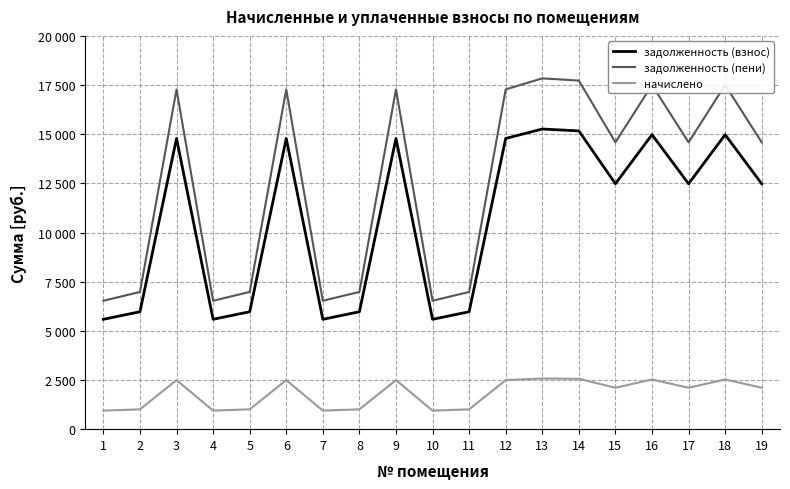

Which series has the largest range (max minus min)?

задолженность (пени)